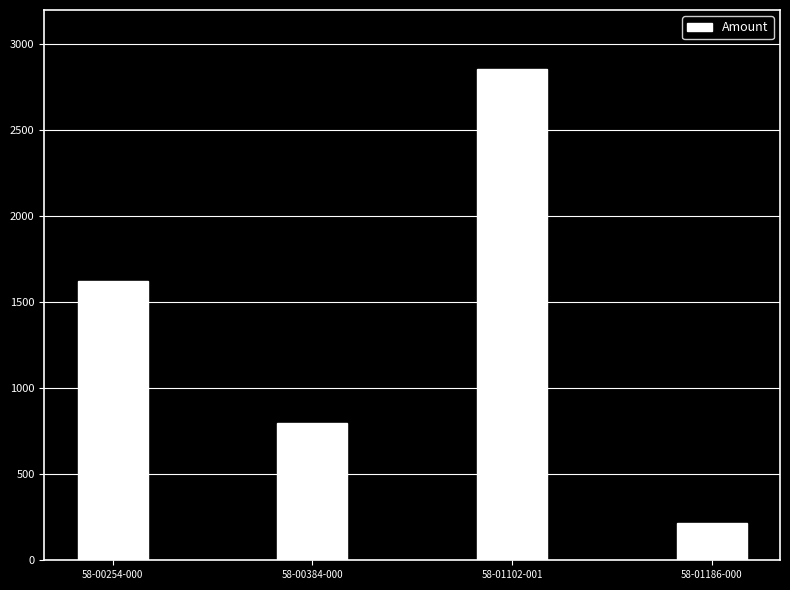

Rank the categories by value from lowest to highest.

58-01186-000, 58-00384-000, 58-00254-000, 58-01102-001